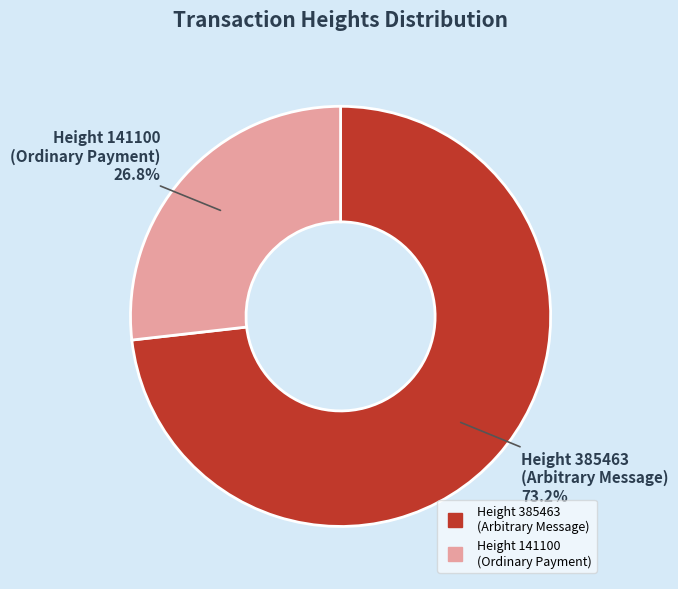

To the nearest percent, what is the difference between the largest and smallest slice percentages?

46%